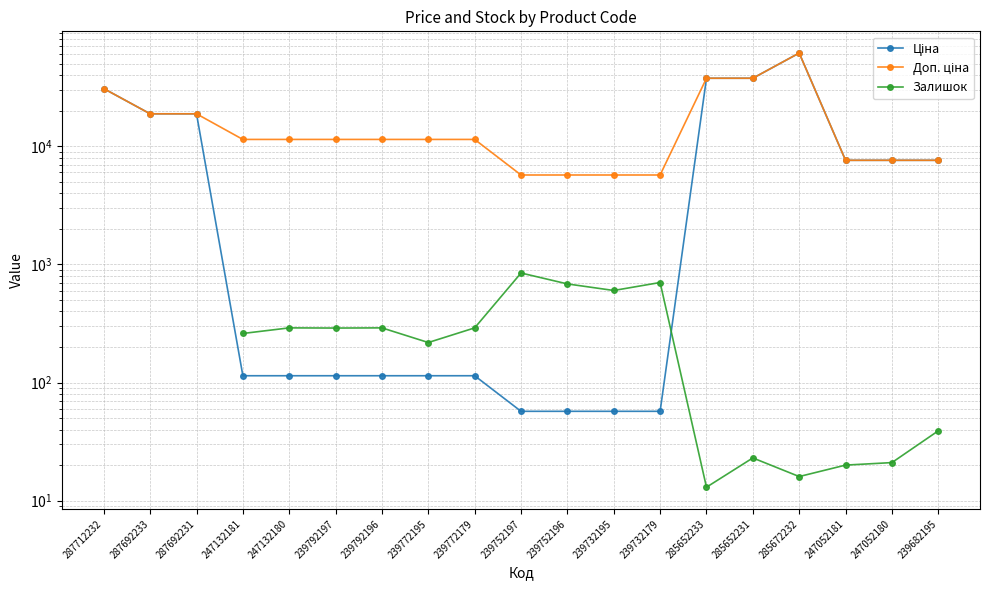

Which series has the largest total across all categories?

Доп. ціна